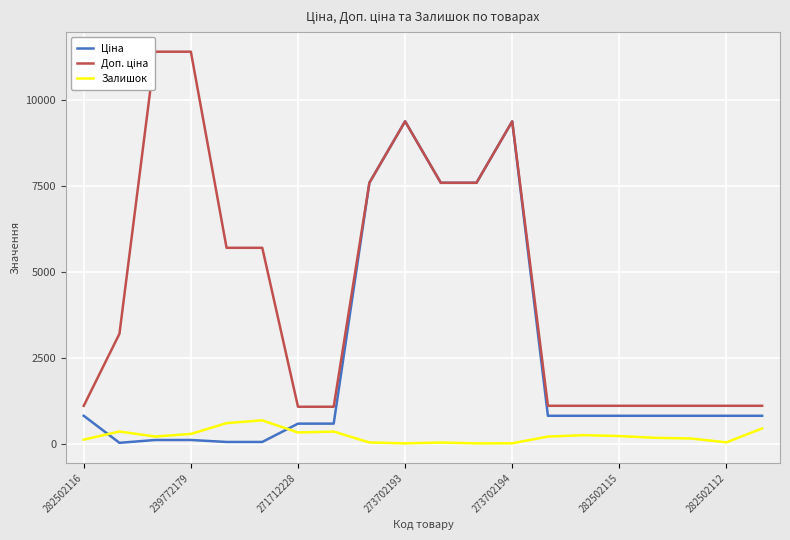

Which series has the widest spread of values?

Доп. ціна